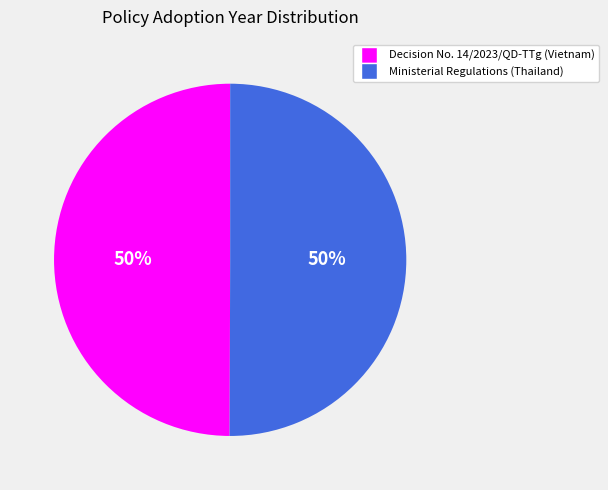

Is it true that Ministerial Regulations (Thailand) is 50% of the pie?

True